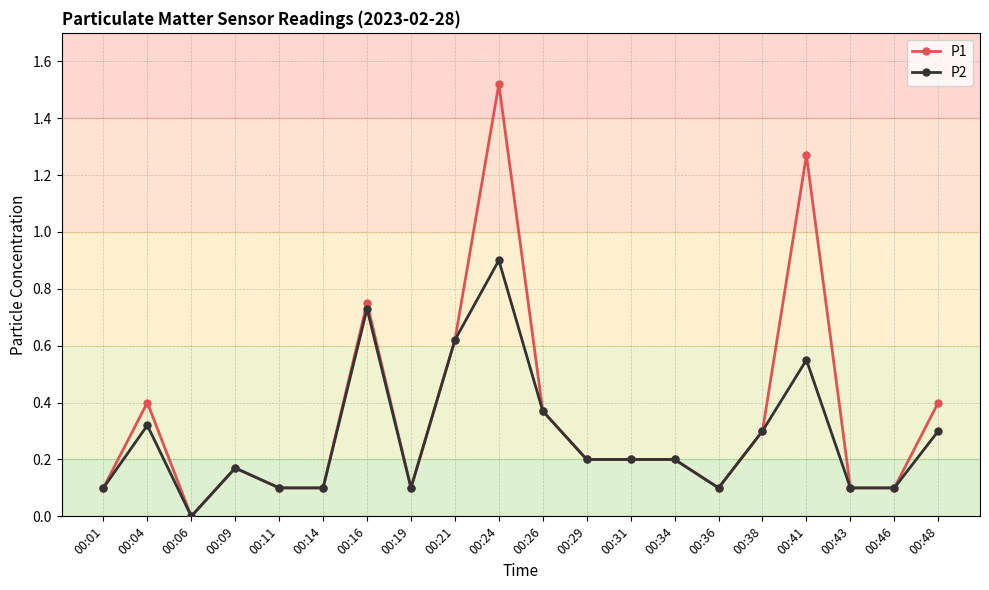

Where is the first local minimum for P2?

00:06